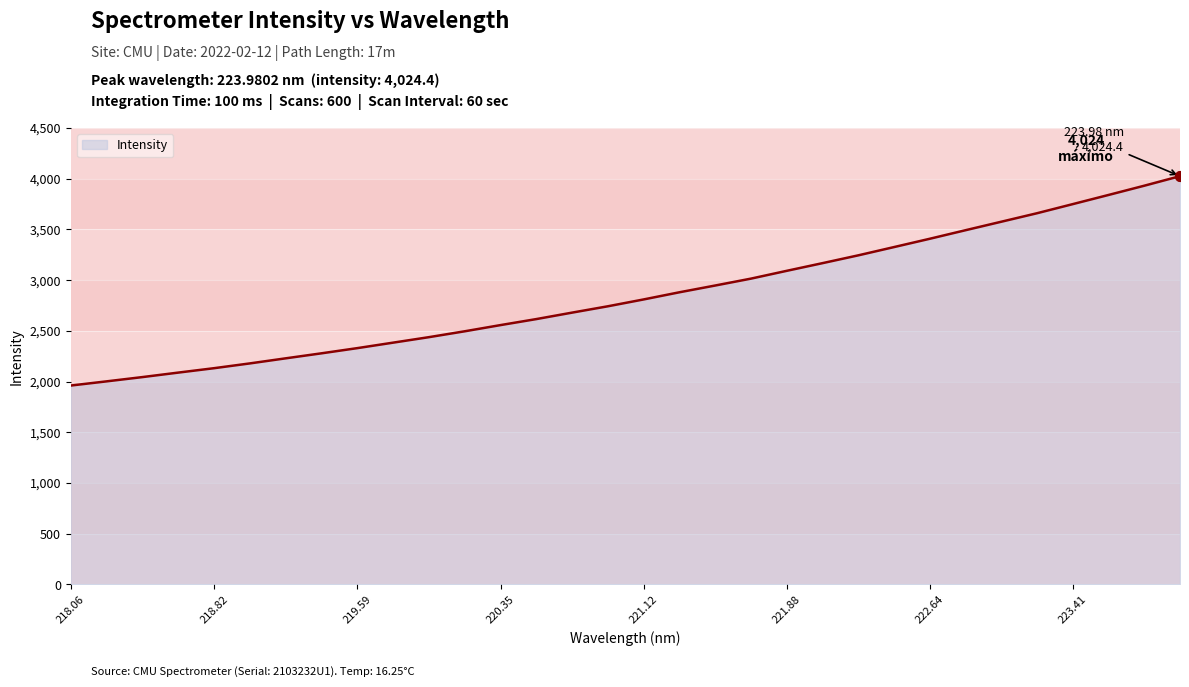

What is the maximum value shown in the chart?

4024.4